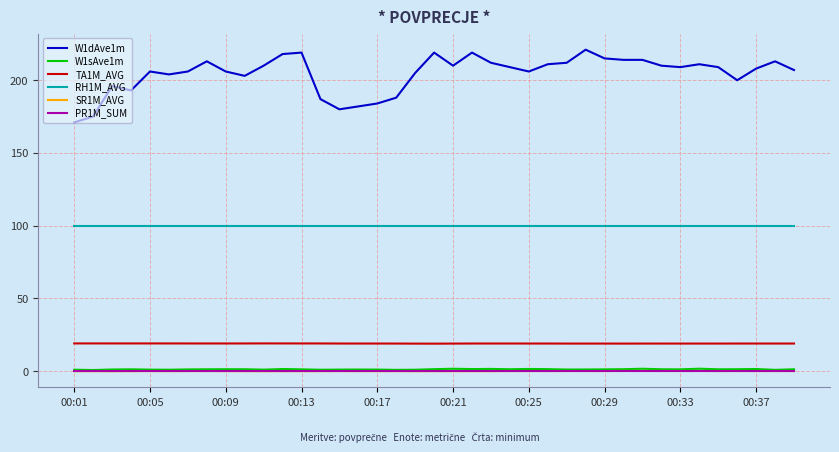

Which series has the widest spread of values?

W1dAve1m